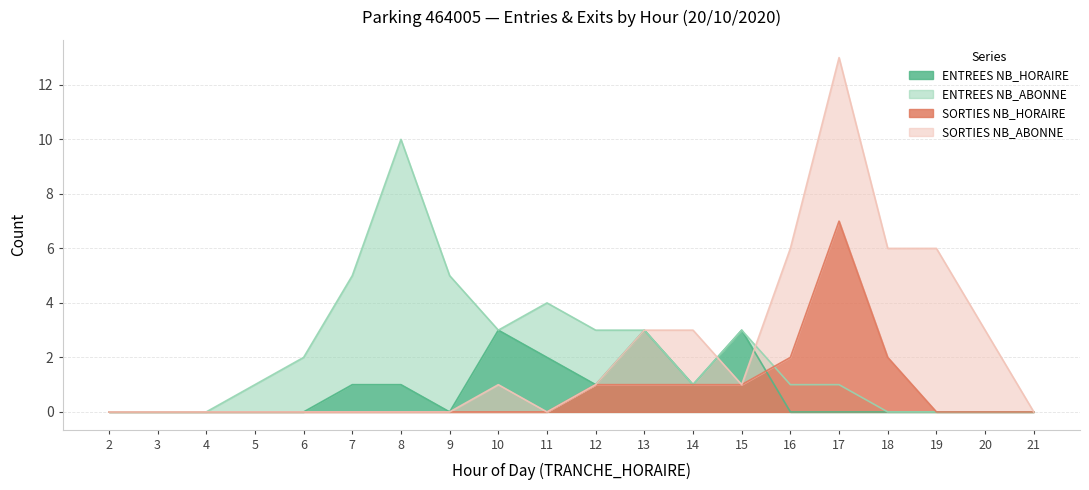

Where do ENTREES NB_HORAIRE and SORTIES NB_HORAIRE first cross each other?

15 and 16